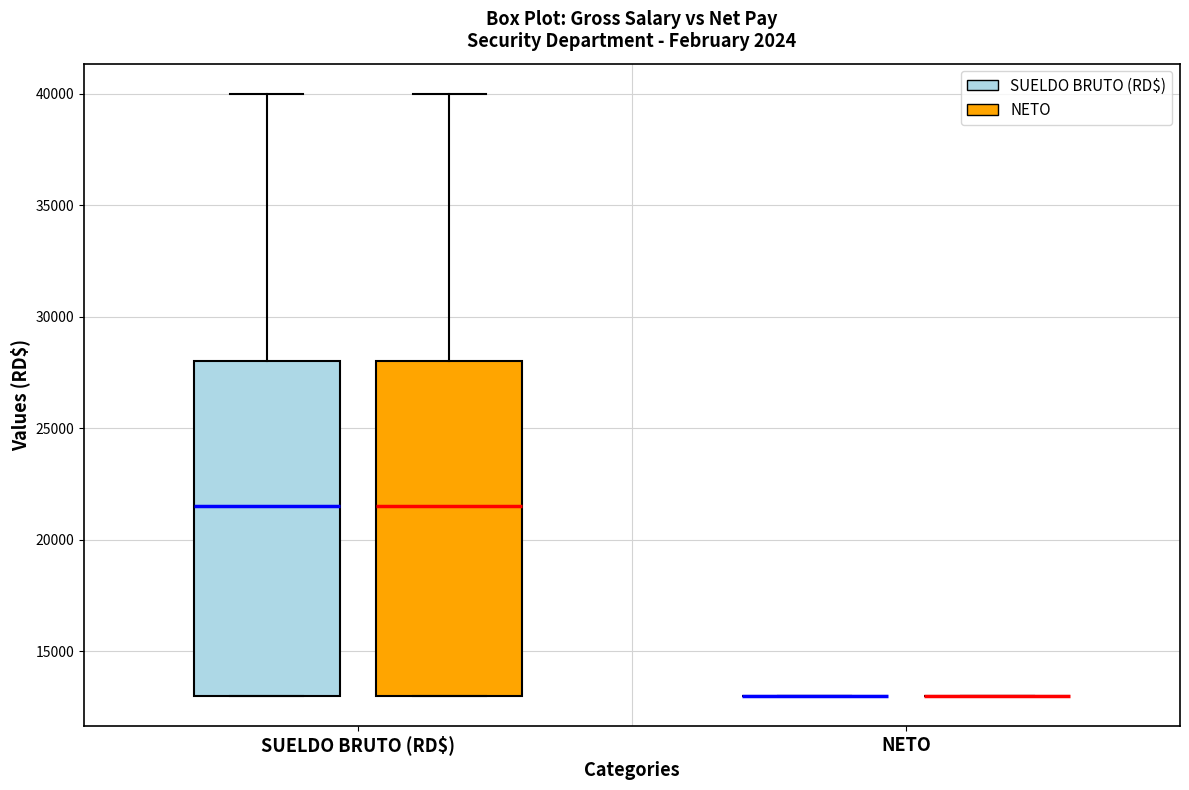

Reading left to right, read every box against the y-axis: the position of its median line, the range the box covers, and the ends of its whiskers. The values are not printed on the chart, so give them approximately, as read against the axis.

SUELDO BRUTO (RD$) (SUELDO BRUTO (RD$)): median 21500, box 13000 to 28000, whiskers 13000 to 40000
SUELDO BRUTO (RD$) (NETO): median 21500, box 13000 to 28000, whiskers 13000 to 40000
NETO (SUELDO BRUTO (RD$)): box collapsed to a line at 13000, whiskers 13000 to 13000
NETO (NETO): box collapsed to a line at 13000, whiskers 13000 to 13000